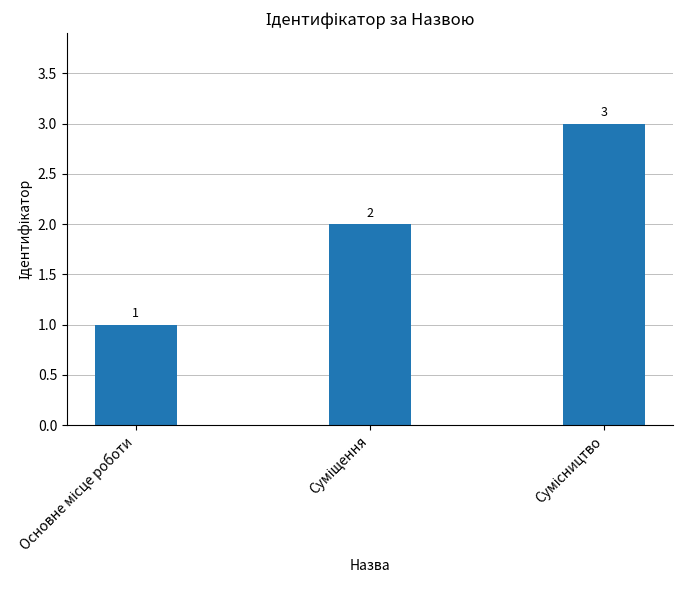

What is the maximum value shown in the chart?

3